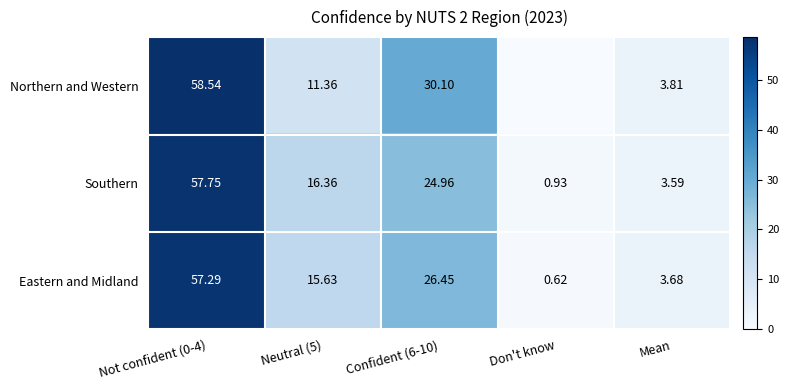

What is the spread (max minus min) of values at Not confident (0-4)?

1.2